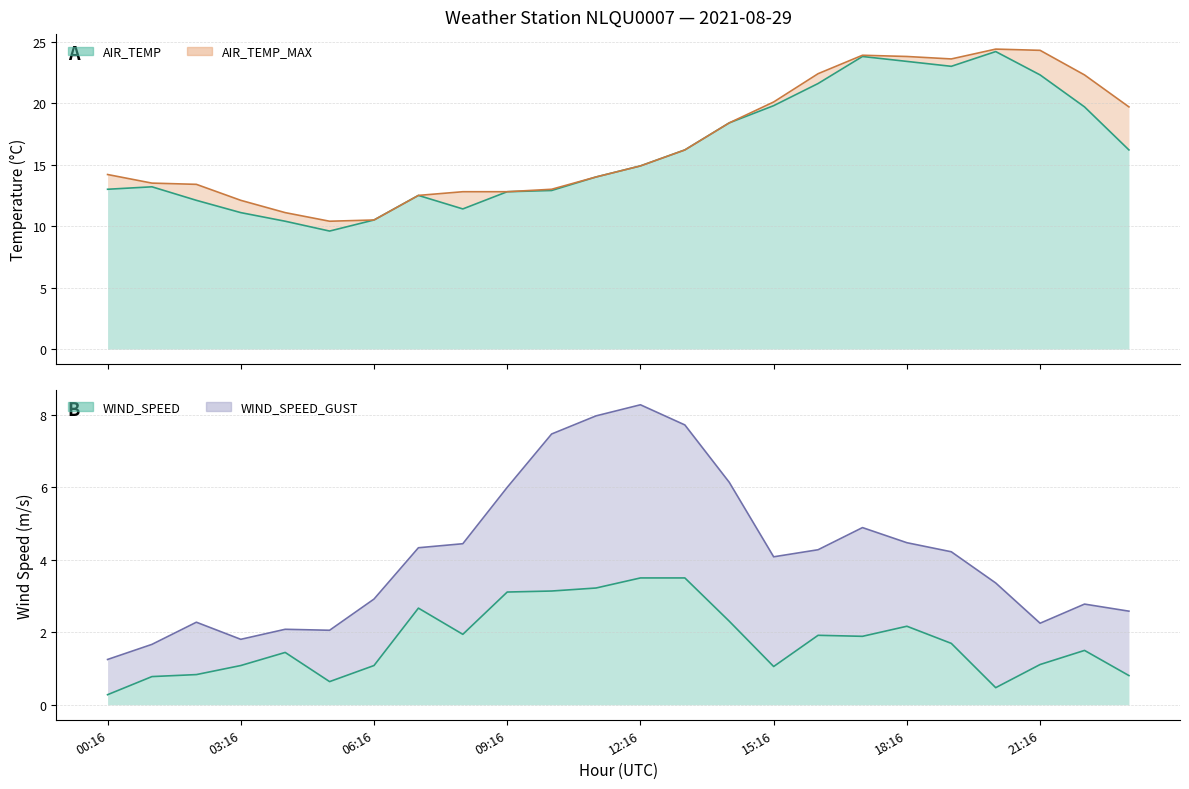

At which category is the sum across all series the highest?

17:16